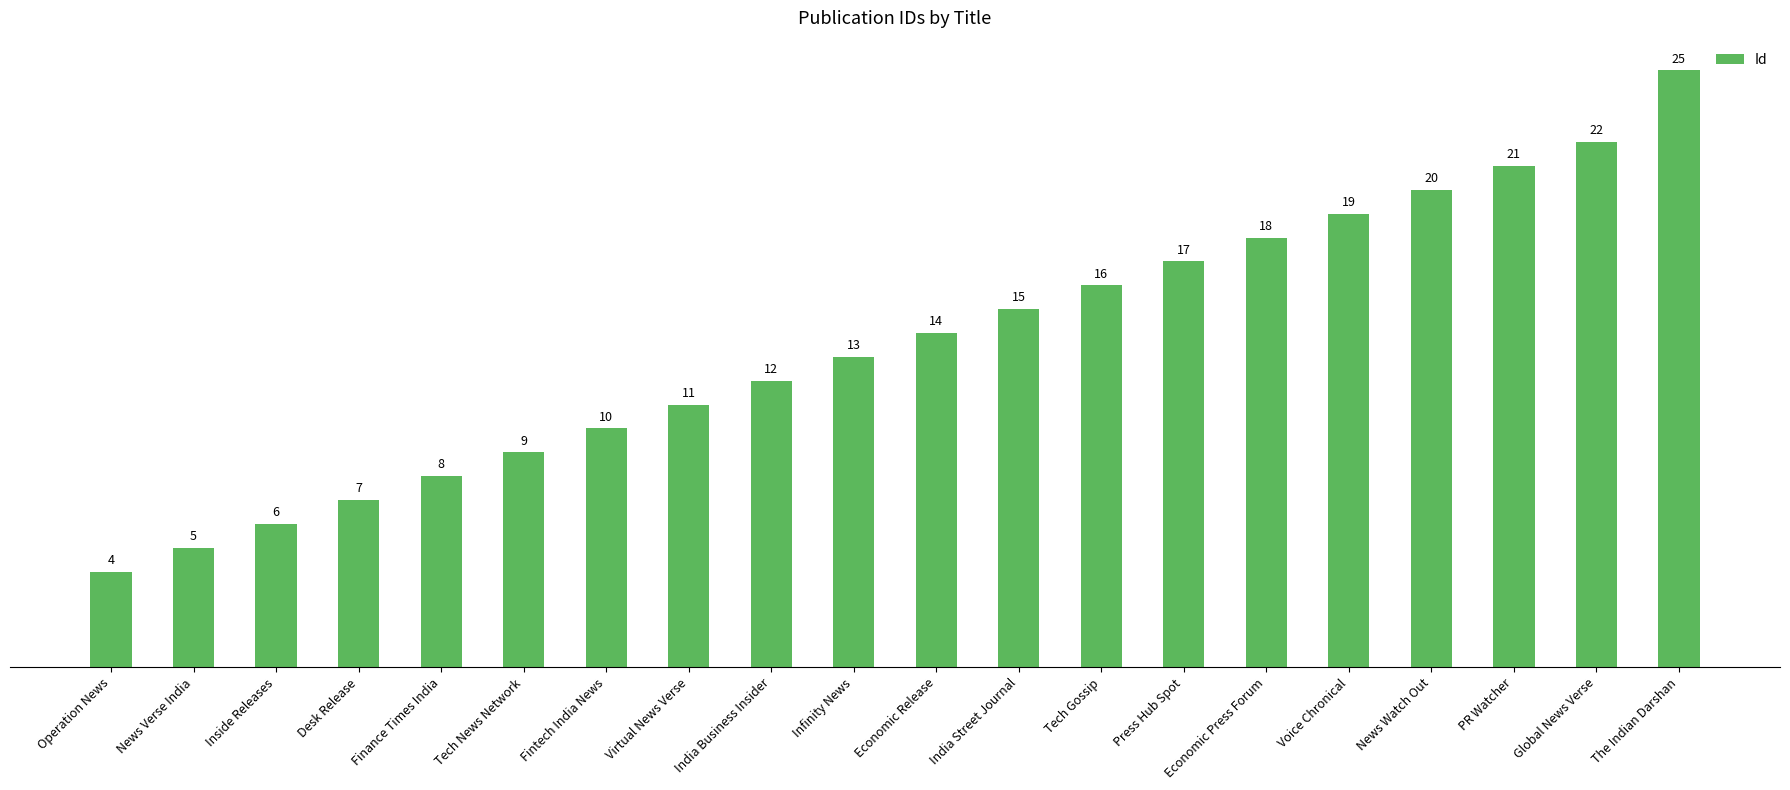

What is the value of the 1st bar from the left?

4